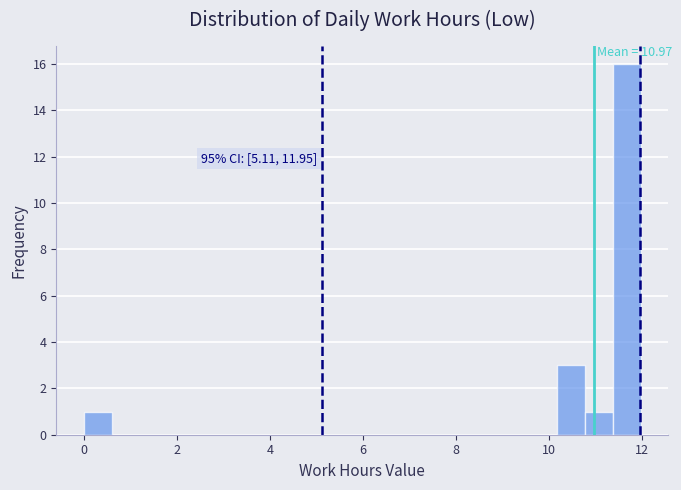

Read against the x-axis, roughly where is the centre of the tallest bar?

11.6